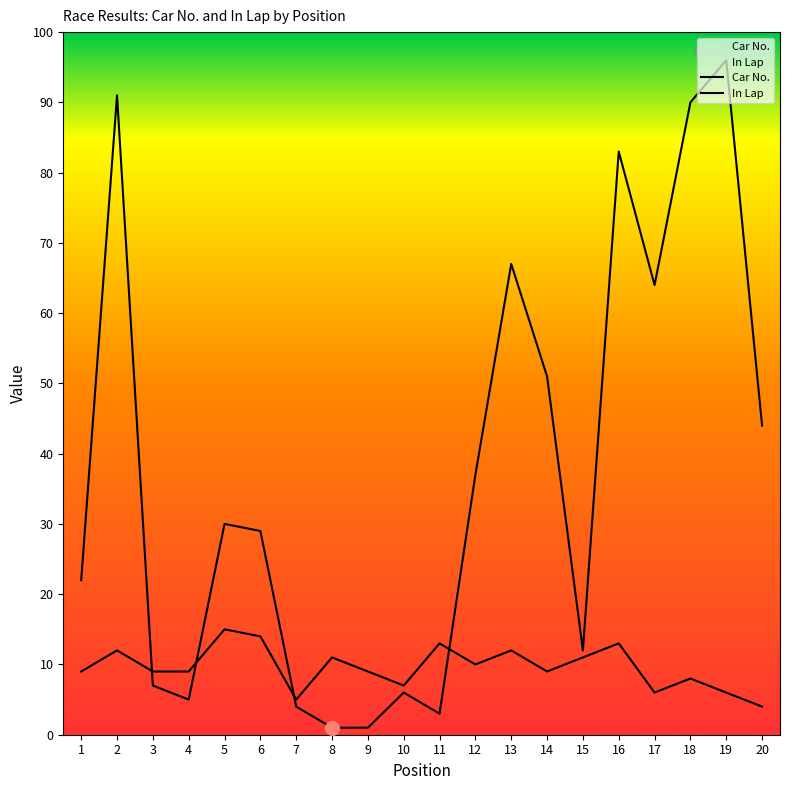

What is the value of the Car No. point at the 20th from the left?

44